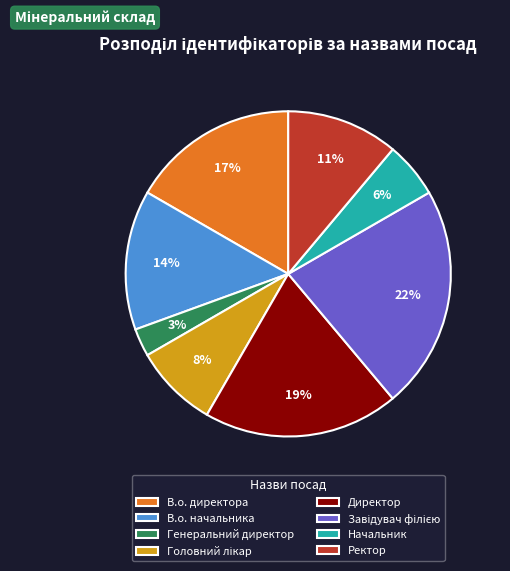

Does Начальник represent more than half of the total?

No